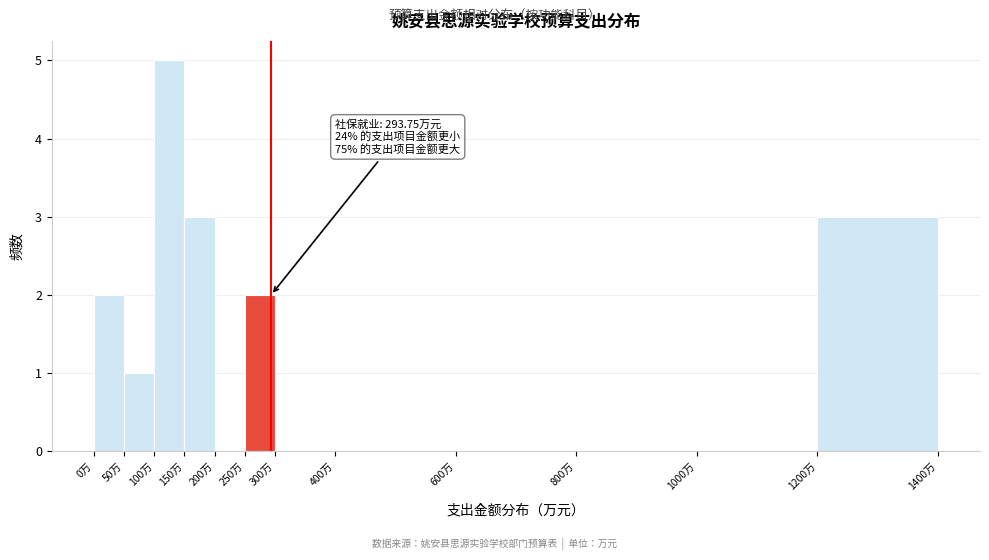

Over which range of the x-axis is the bar tallest?

100 to 150